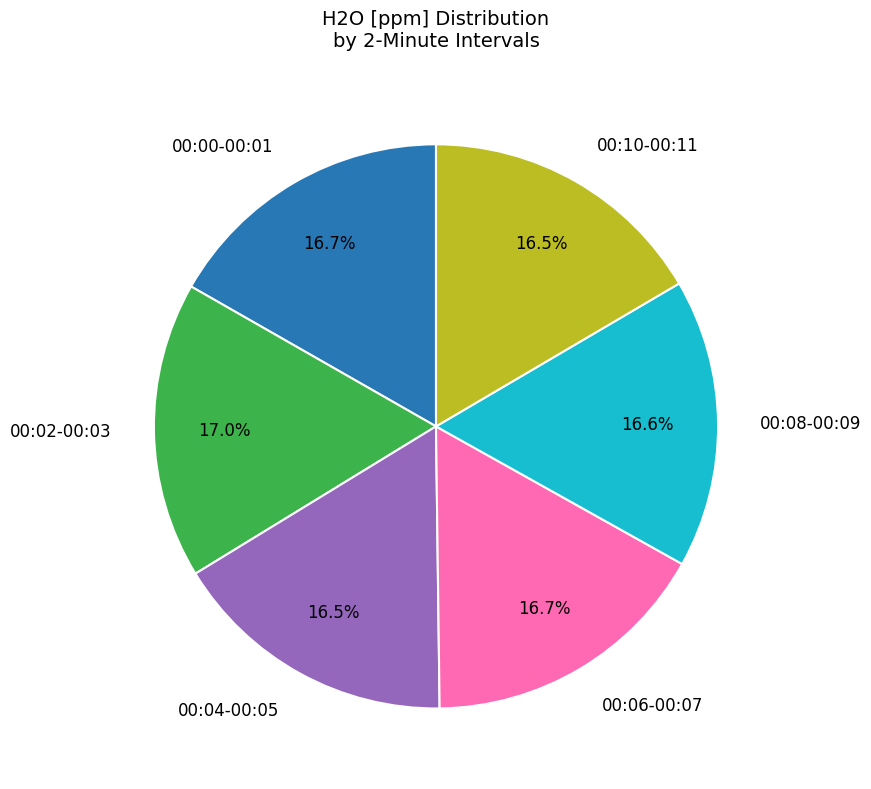

Does 00:08-00:09 represent more than half of the total?

No